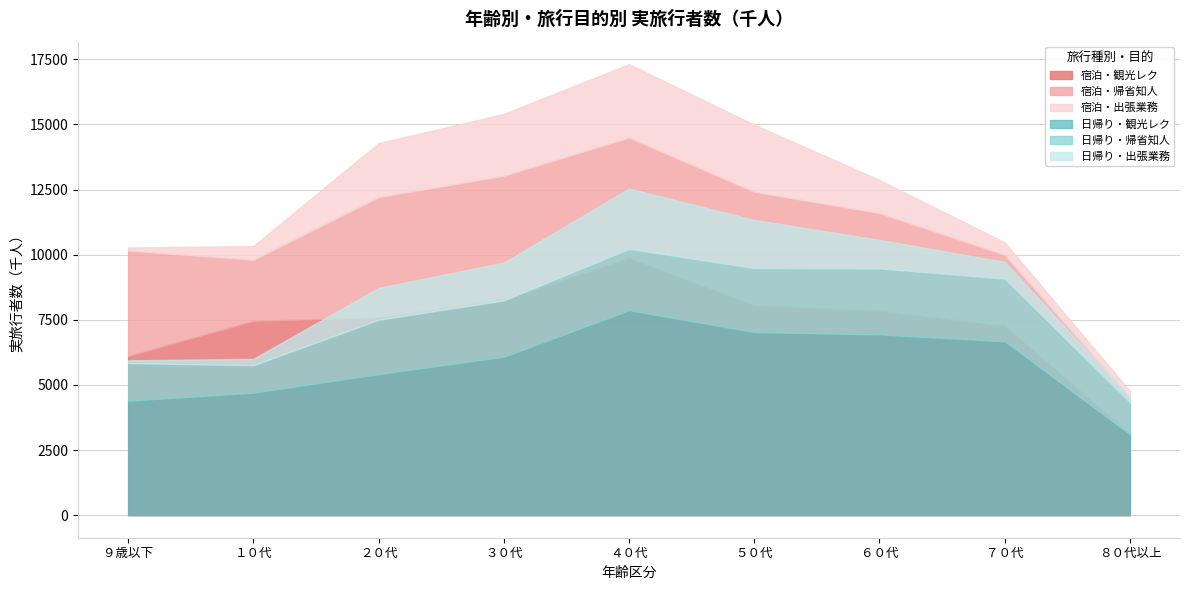

What is the sum of all 宿泊・帰省知人 values?

32557